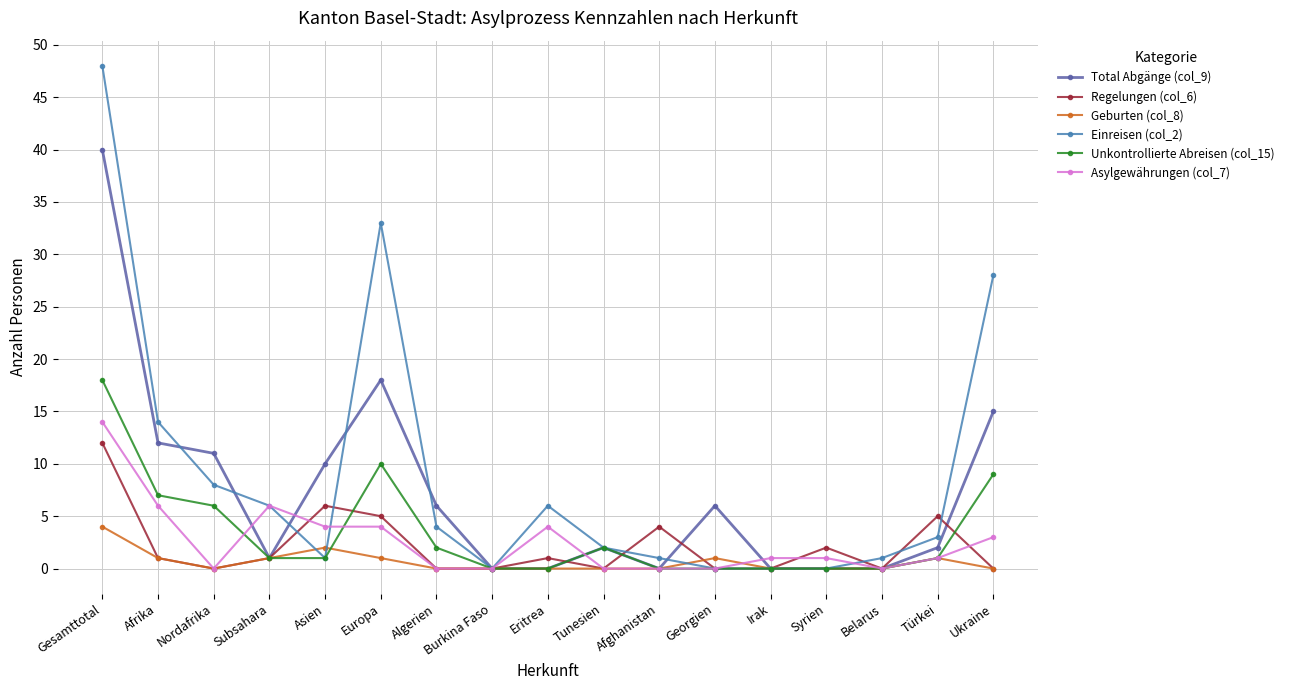

The Geburten (col_8) series shows 1 at Afrika. True or false?

True